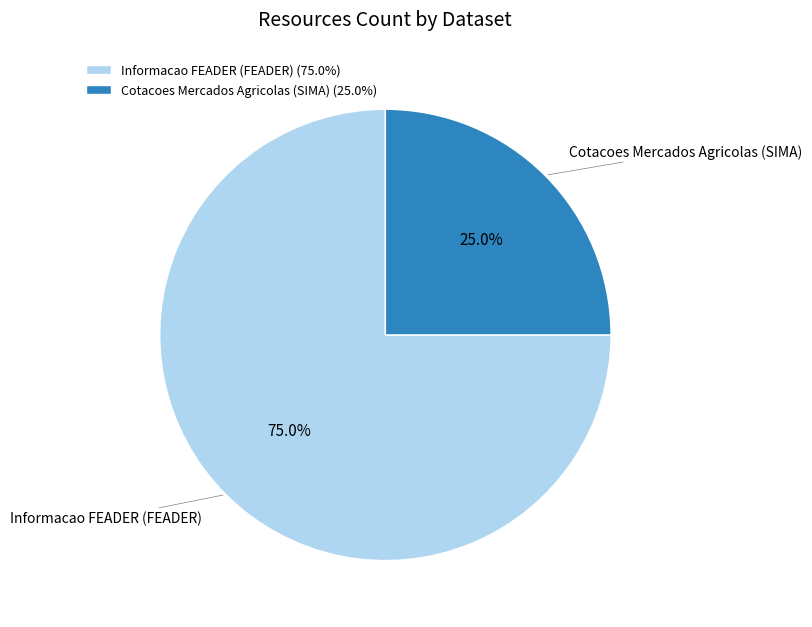

To the nearest percent, what is the difference between the largest and smallest slice percentages?

50%